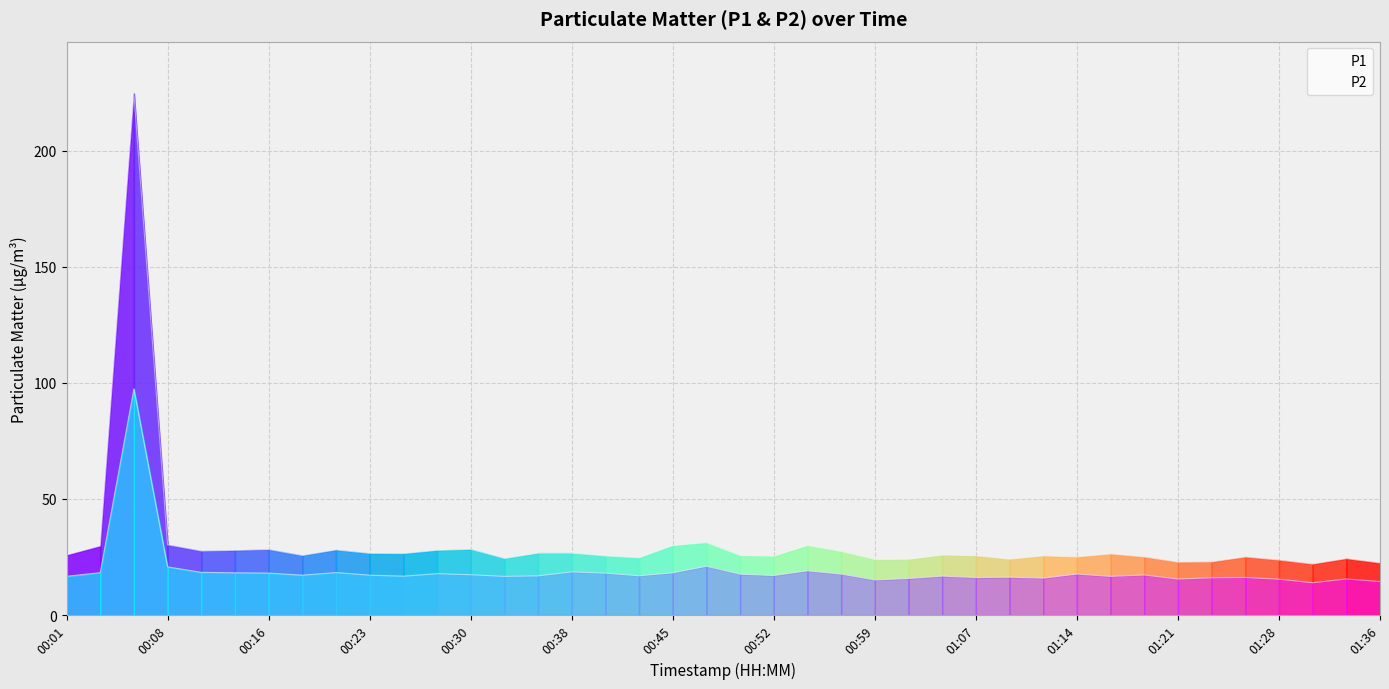

Rank the series at 00:23 from highest to lowest value.

P1, P2